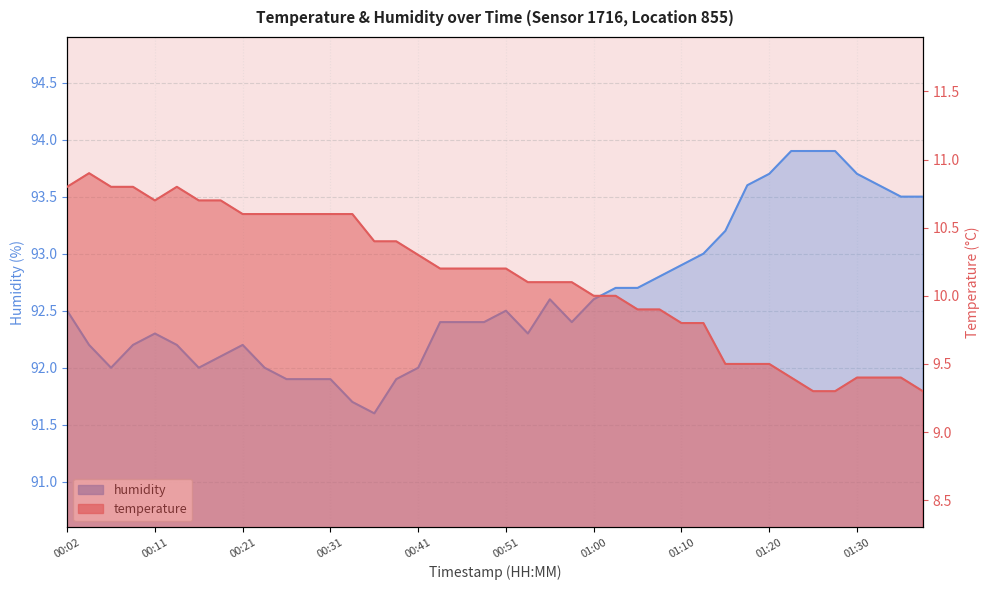

Is it true that humidity equals 91.9 at 00:31?

True